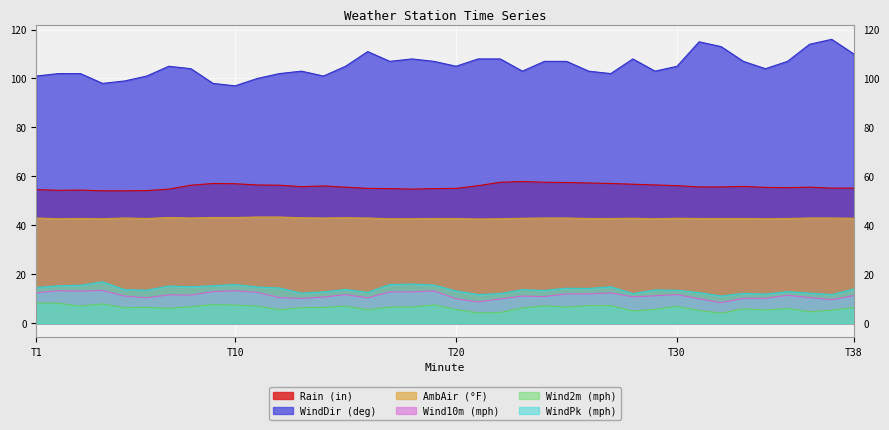

The WindDir (deg) series shows 108.0 at 28. True or false?

True